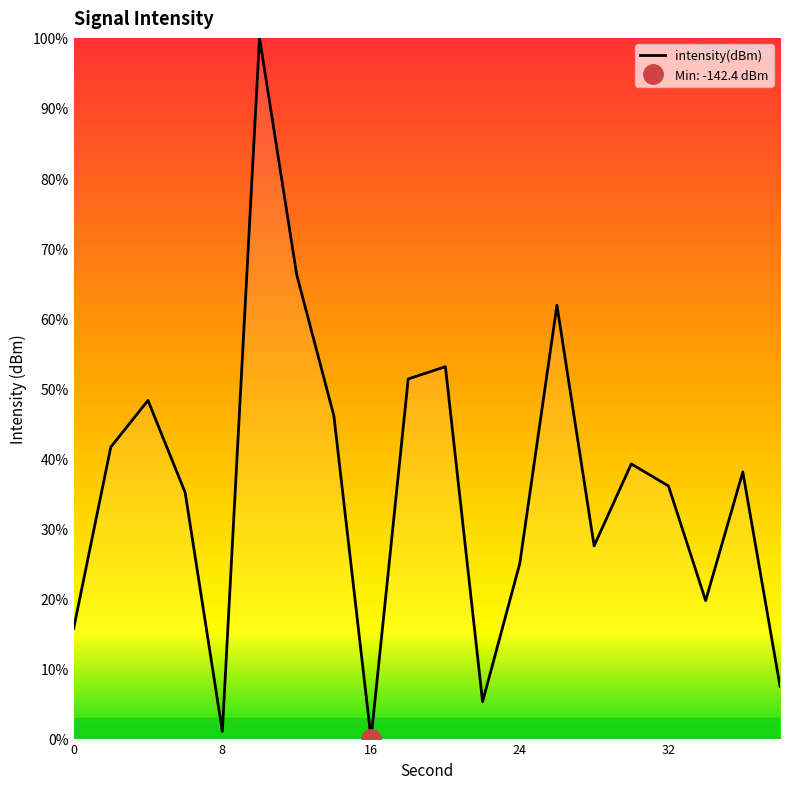

Reading left to right, what are all the values shown in this chart?

-138.2	-131.3	-129.6	-133.1	-142.1	-115.8	-124.8	-130.1	-142.4	-128.7	-128.3	-141.0	-135.8	-125.9	-135.1	-132.0	-132.8	-137.2	-132.3	-140.4